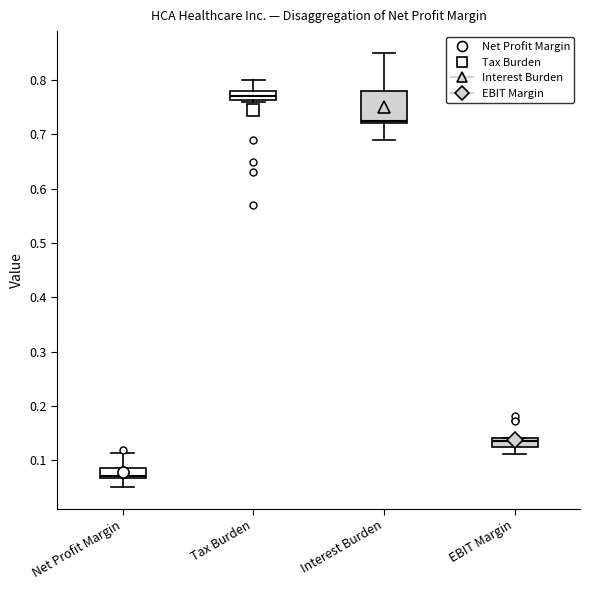

Reading left to right, transcribe this box plot: for each box, give where its median line is, the range the box spans, and where its two whiskers end, as read against the y-axis. The values are not printed on the chart, so give them approximately, as read against the axis.

Net Profit Margin: median 0.07 (just above the box's lower edge), box 0.07 to 0.09, whiskers 0.05 to 0.11
Tax Burden: median 0.77, box 0.76 to 0.78, whiskers 0.76 to 0.80
Interest Burden: median 0.73, box 0.72 to 0.78, whiskers 0.69 to 0.85
EBIT Margin: median 0.13 (inside the box), box 0.13 to 0.14, whiskers 0.11 to 0.14